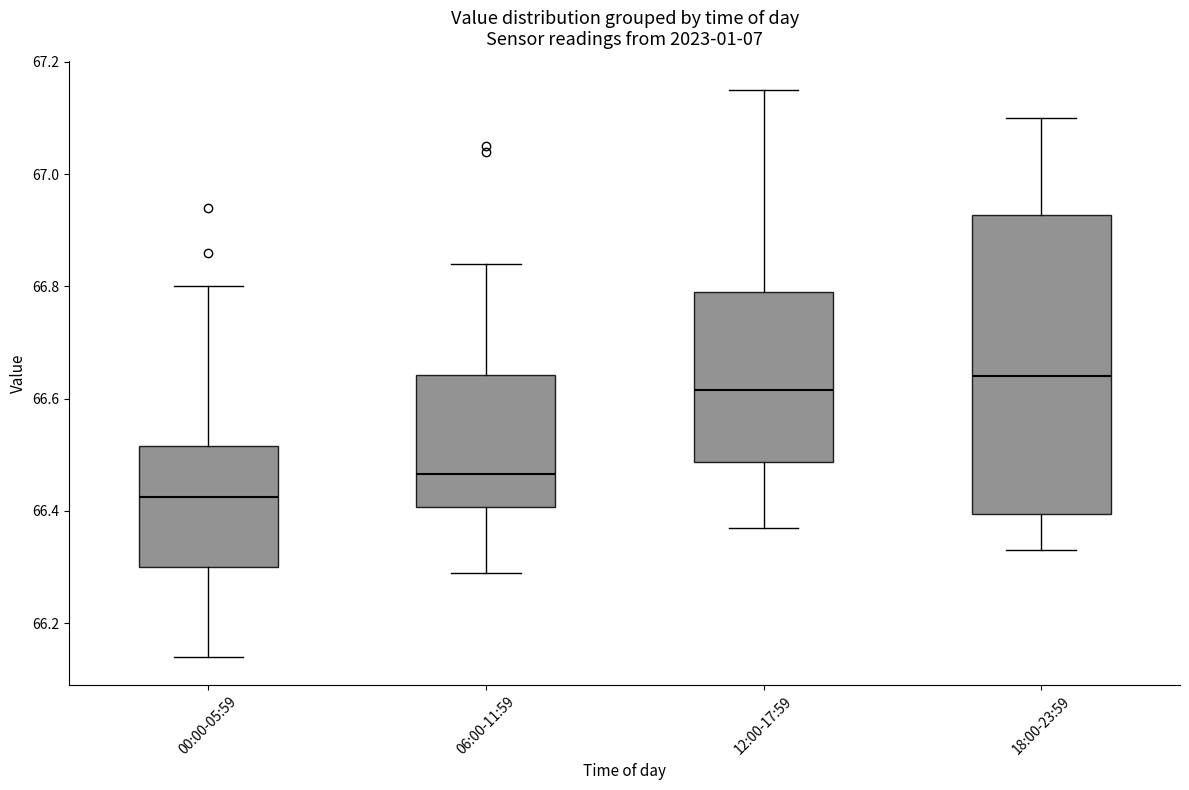

Reading left to right, read every box against the y-axis: the position of its median line, the range the box covers, and the ends of its whiskers. The values are not printed on the chart, so give them approximately, as read against the axis.

00:00-05:59: median 66.42, box 66.30 to 66.52, whiskers 66.14 to 66.80
06:00-11:59: median 66.46, box 66.40 to 66.64, whiskers 66.30 to 66.84
12:00-17:59: median 66.62, box 66.48 to 66.80, whiskers 66.38 to 67.16
18:00-23:59: median 66.64, box 66.40 to 66.92, whiskers 66.34 to 67.10